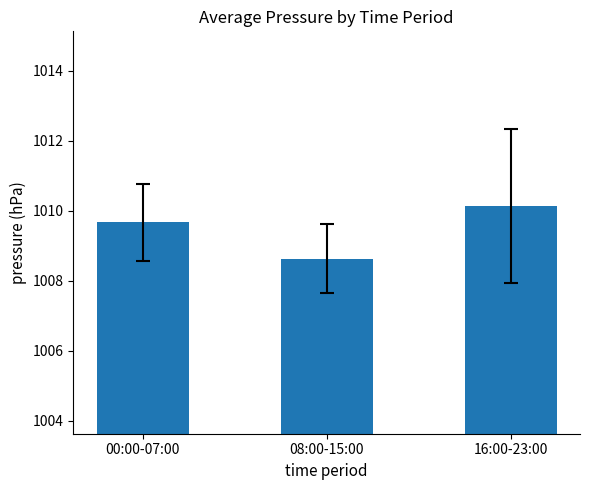

What is the change in value from 00:00-07:00 to 16:00-23:00?

+0.5